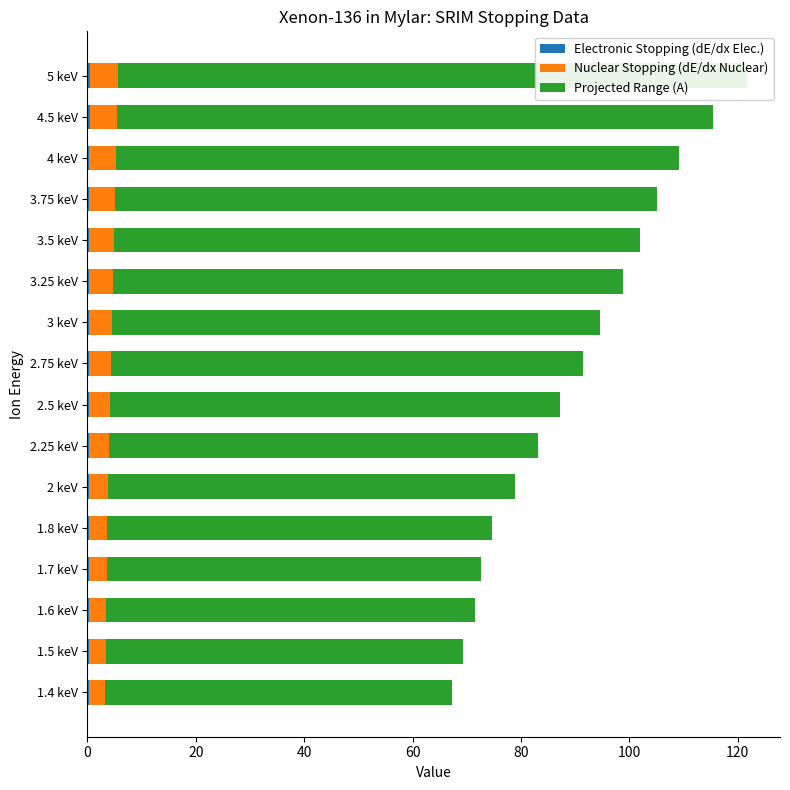

What are all the series names shown in the legend?

Electronic Stopping (dE/dx Elec.), Nuclear Stopping (dE/dx Nuclear), Projected Range (A)